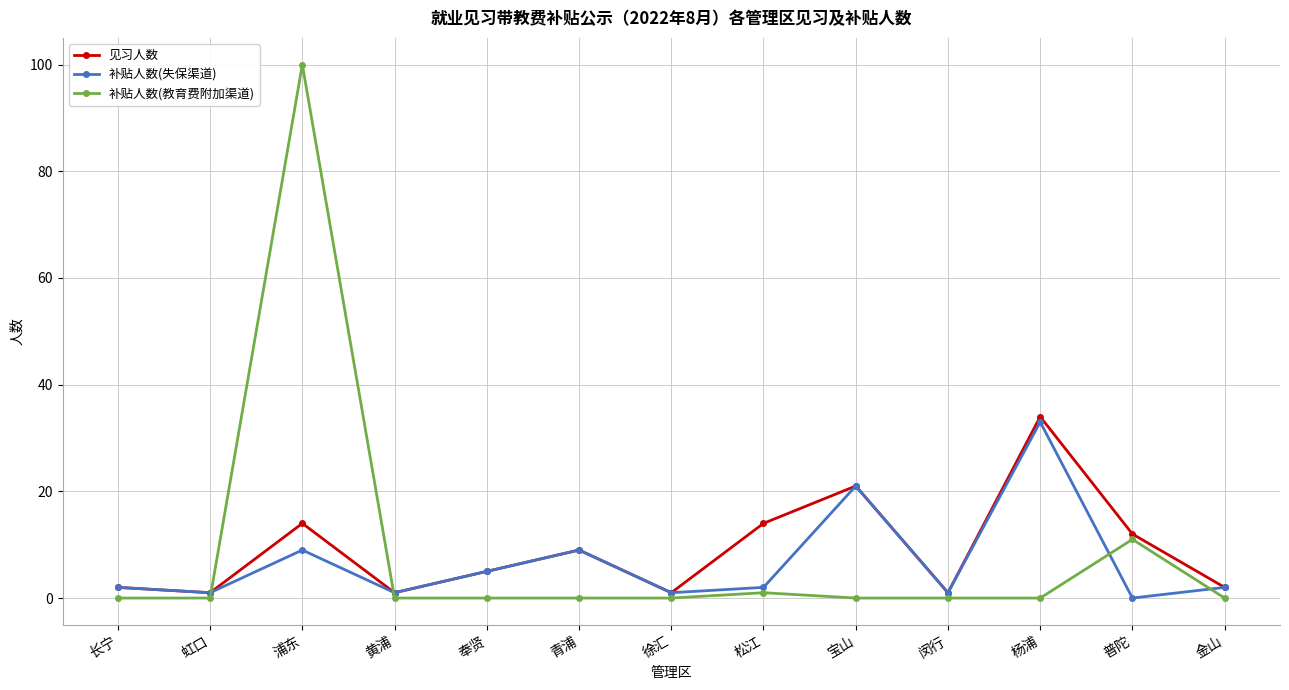

The value of 补贴人数(教育费附加渠道) at 虹口 is 0. True or false?

True